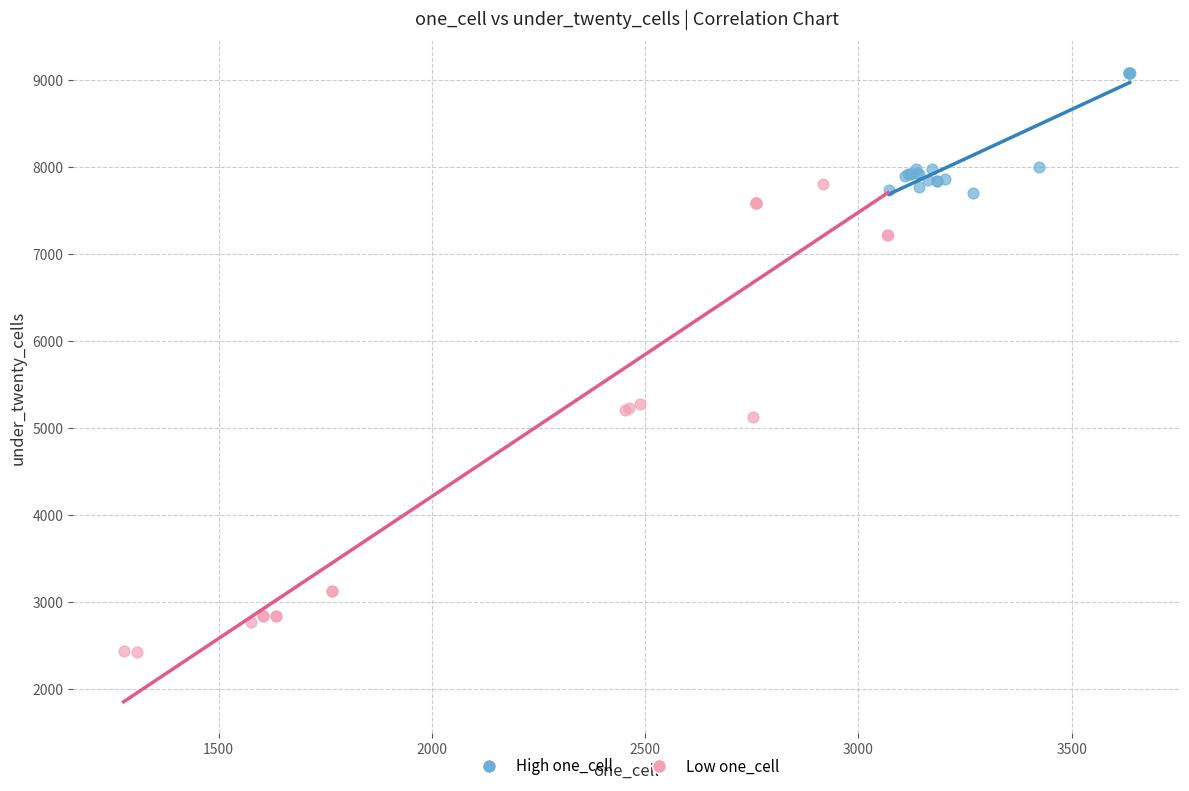

Which series contains the lowest Y value?

Low one_cell